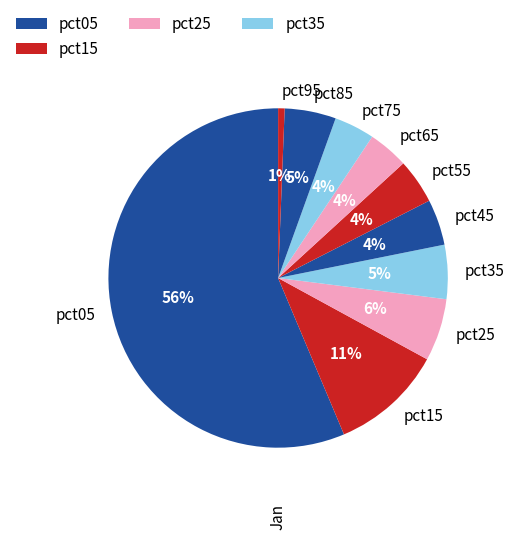

What is the smallest slice in the pie chart?

pct95